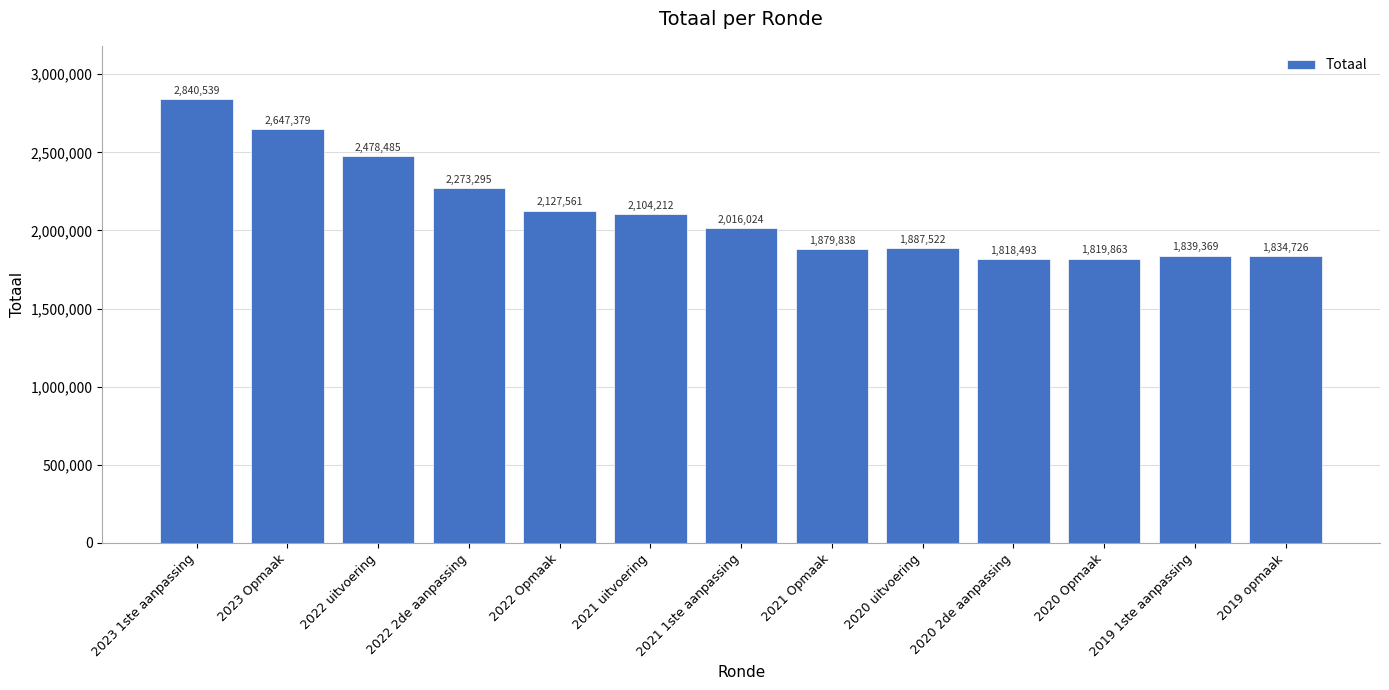

Which label corresponds to the smallest value in the chart?

2020 2de aanpassing